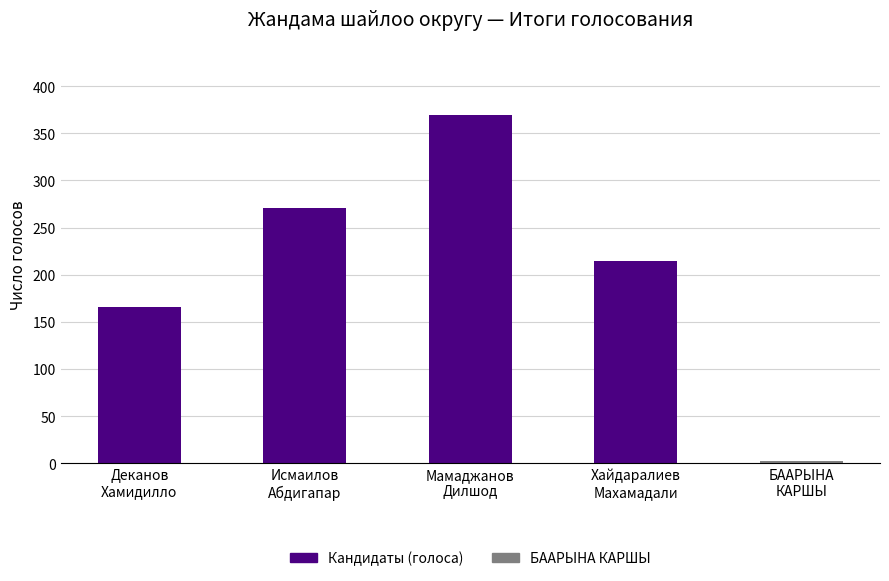

What is the sum of all Кандидаты (голоса) values?

1021